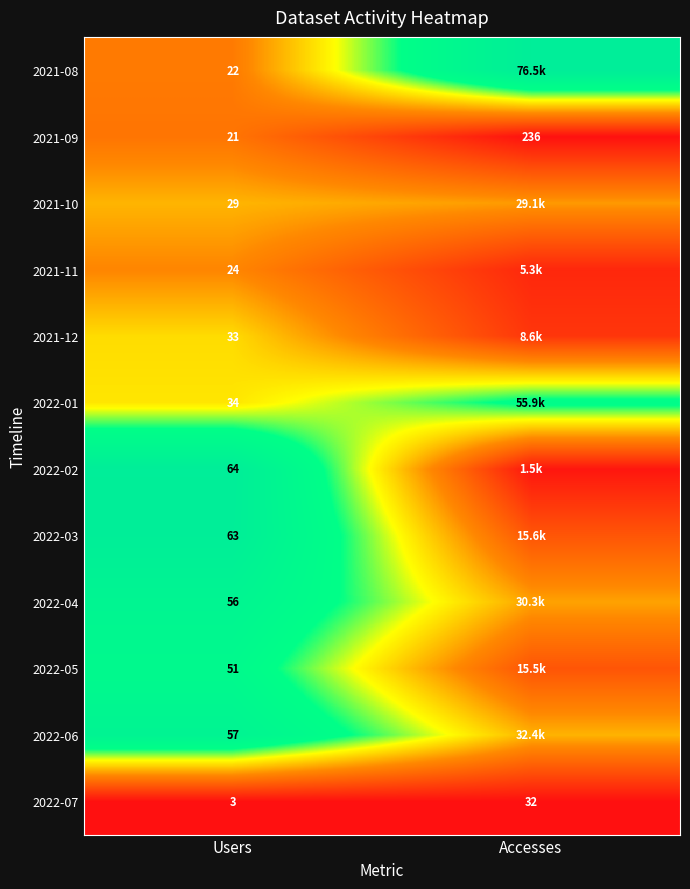

Is the value of 2022-07 at Accesses greater than the value of 2021-08 at Users?

Yes